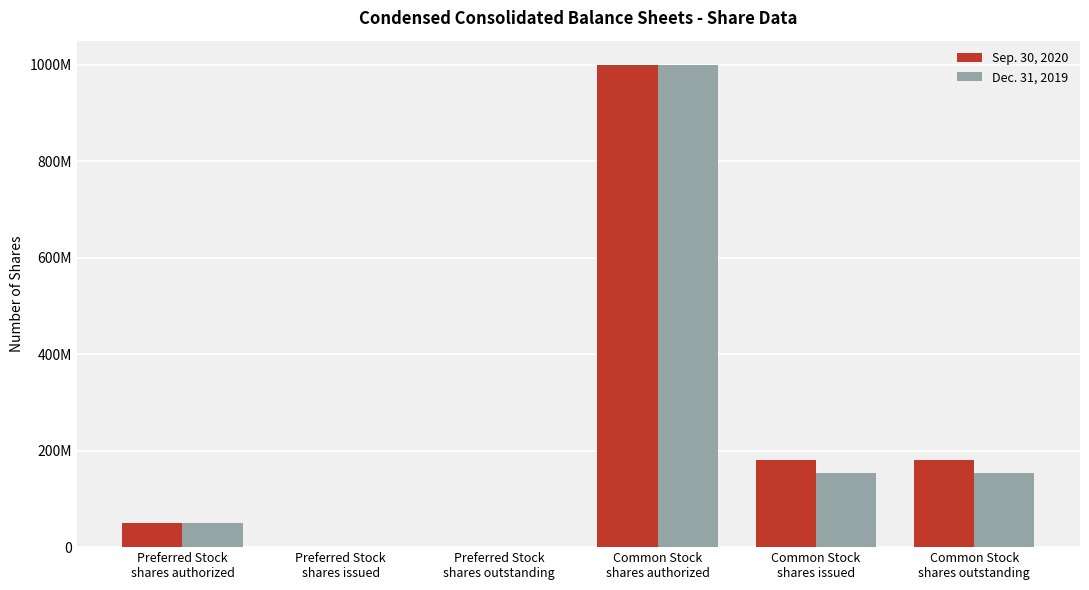

Are the bars grouped side by side (vs. stacked)?

Yes